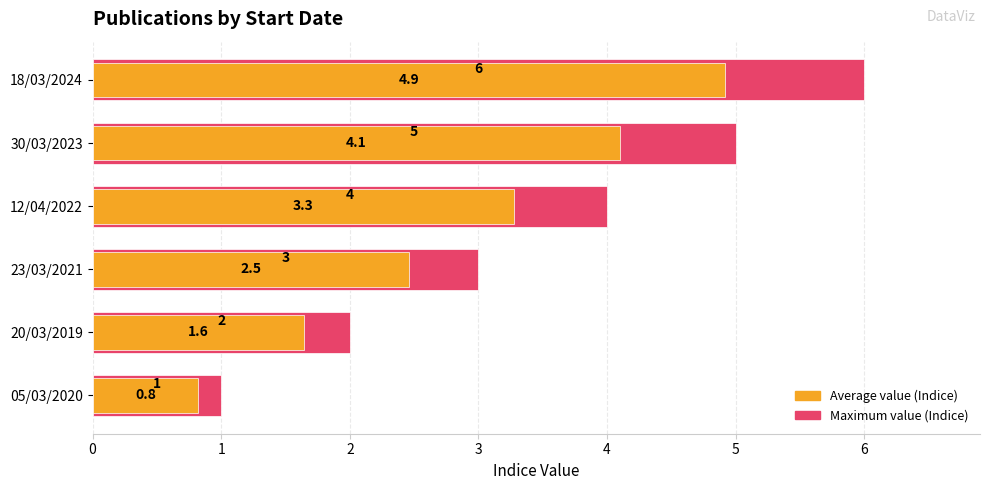

At 12/04/2022, list the series in order from largest to smallest.

Maximum value (Indice), Average value (Indice)